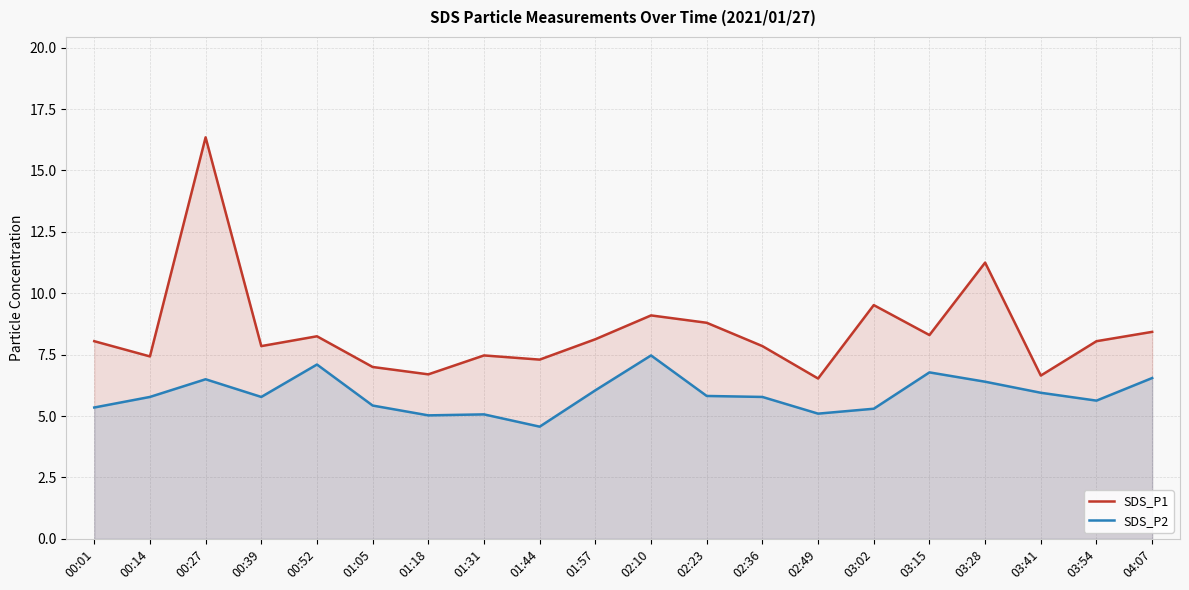

At which label is SDS_P1 closest to 11?

03:28